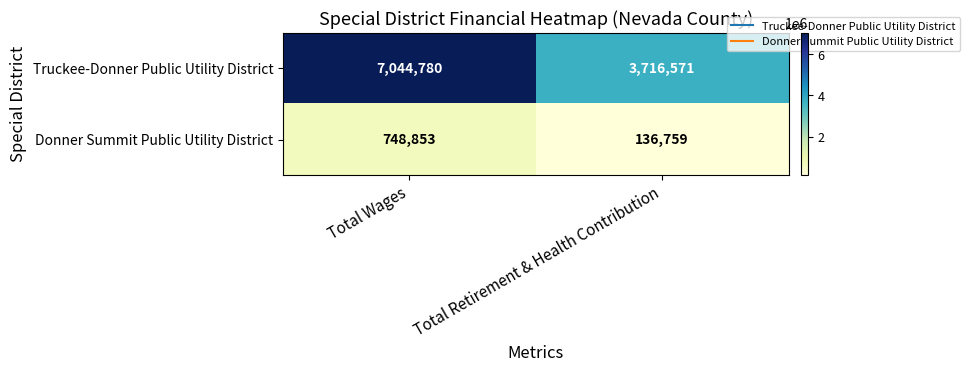

What is the average value of the Truckee-Donner Public Utility District series?

5380676